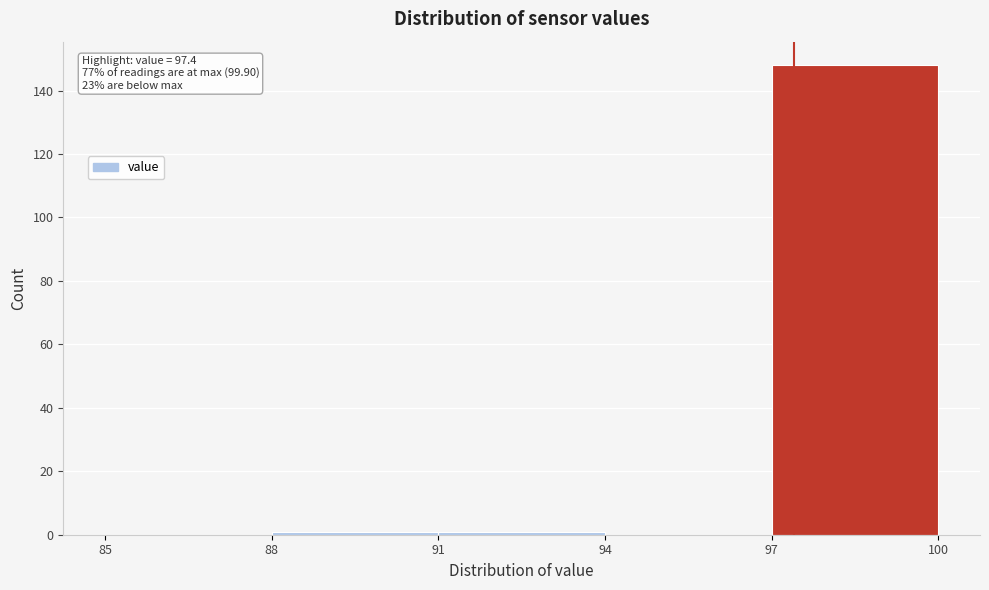

Which range on the x-axis has the tallest bar?

97 to 100